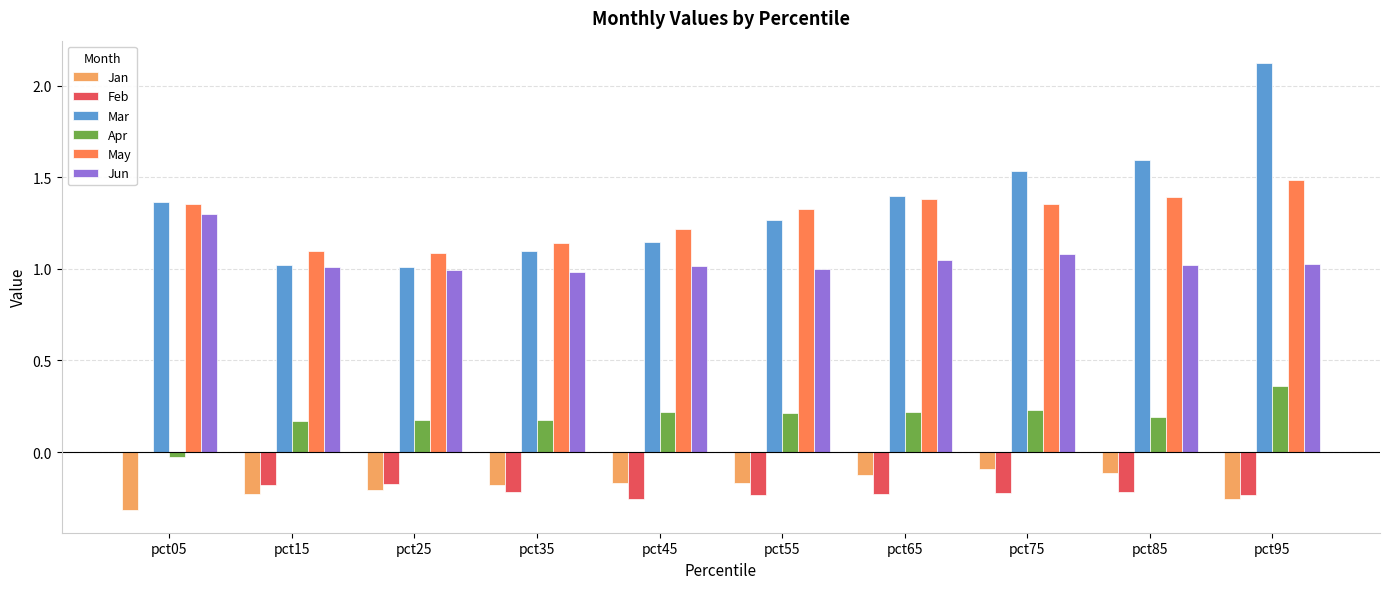

Between pct45 and pct65, which series saw the biggest shift?

Mar